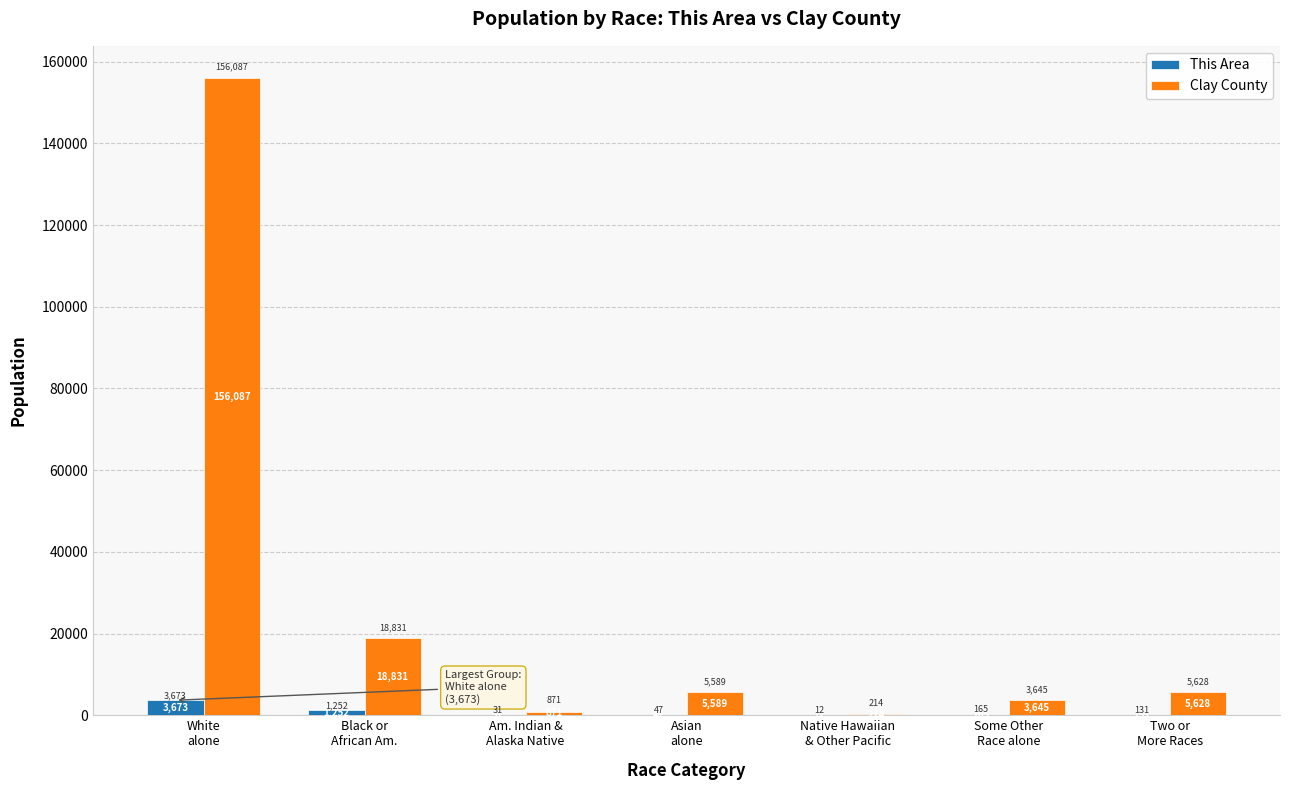

Which series has the largest total across all categories?

Clay County